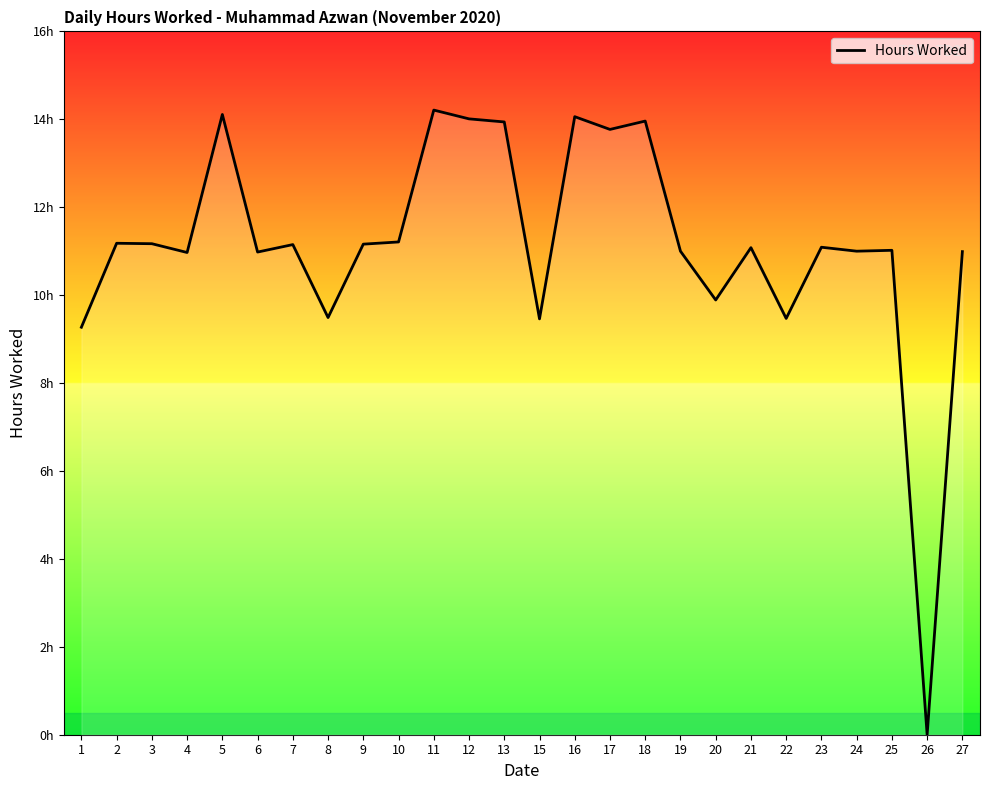

What is the sum of the values at 19 and 25?

22.0